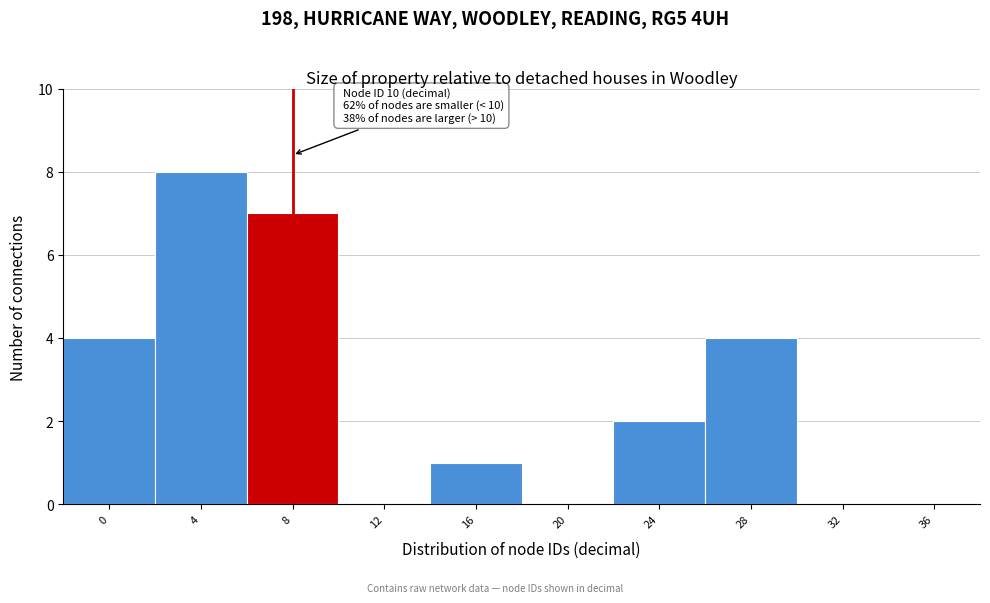

Reading left to right, extract all data points from this chart.

0=4	4=8	8=7	12=0	16=1	20=0	24=2	28=4	32=0	36=0